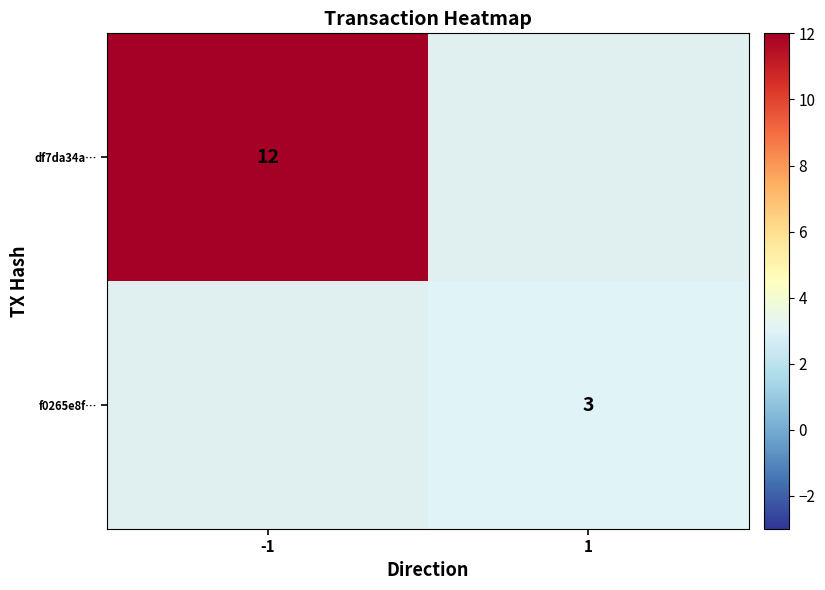

The df7da34a… series shows 12 at -1. True or false?

True